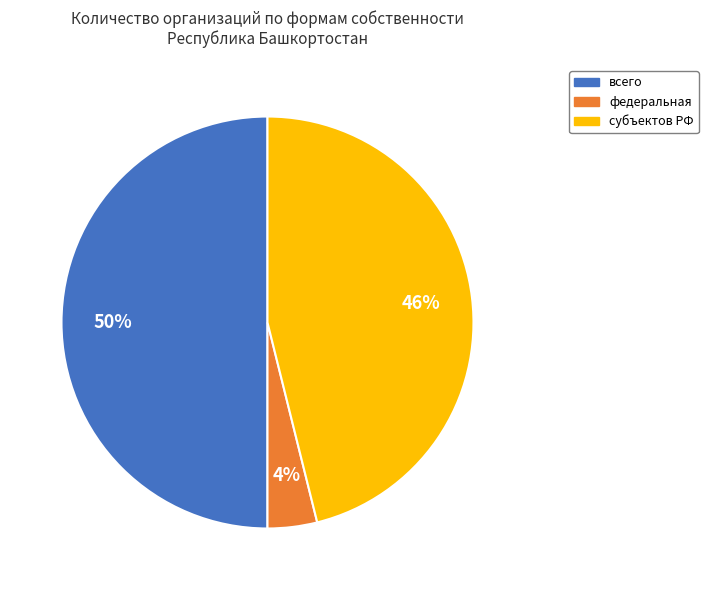

Is федеральная the majority of the pie?

No